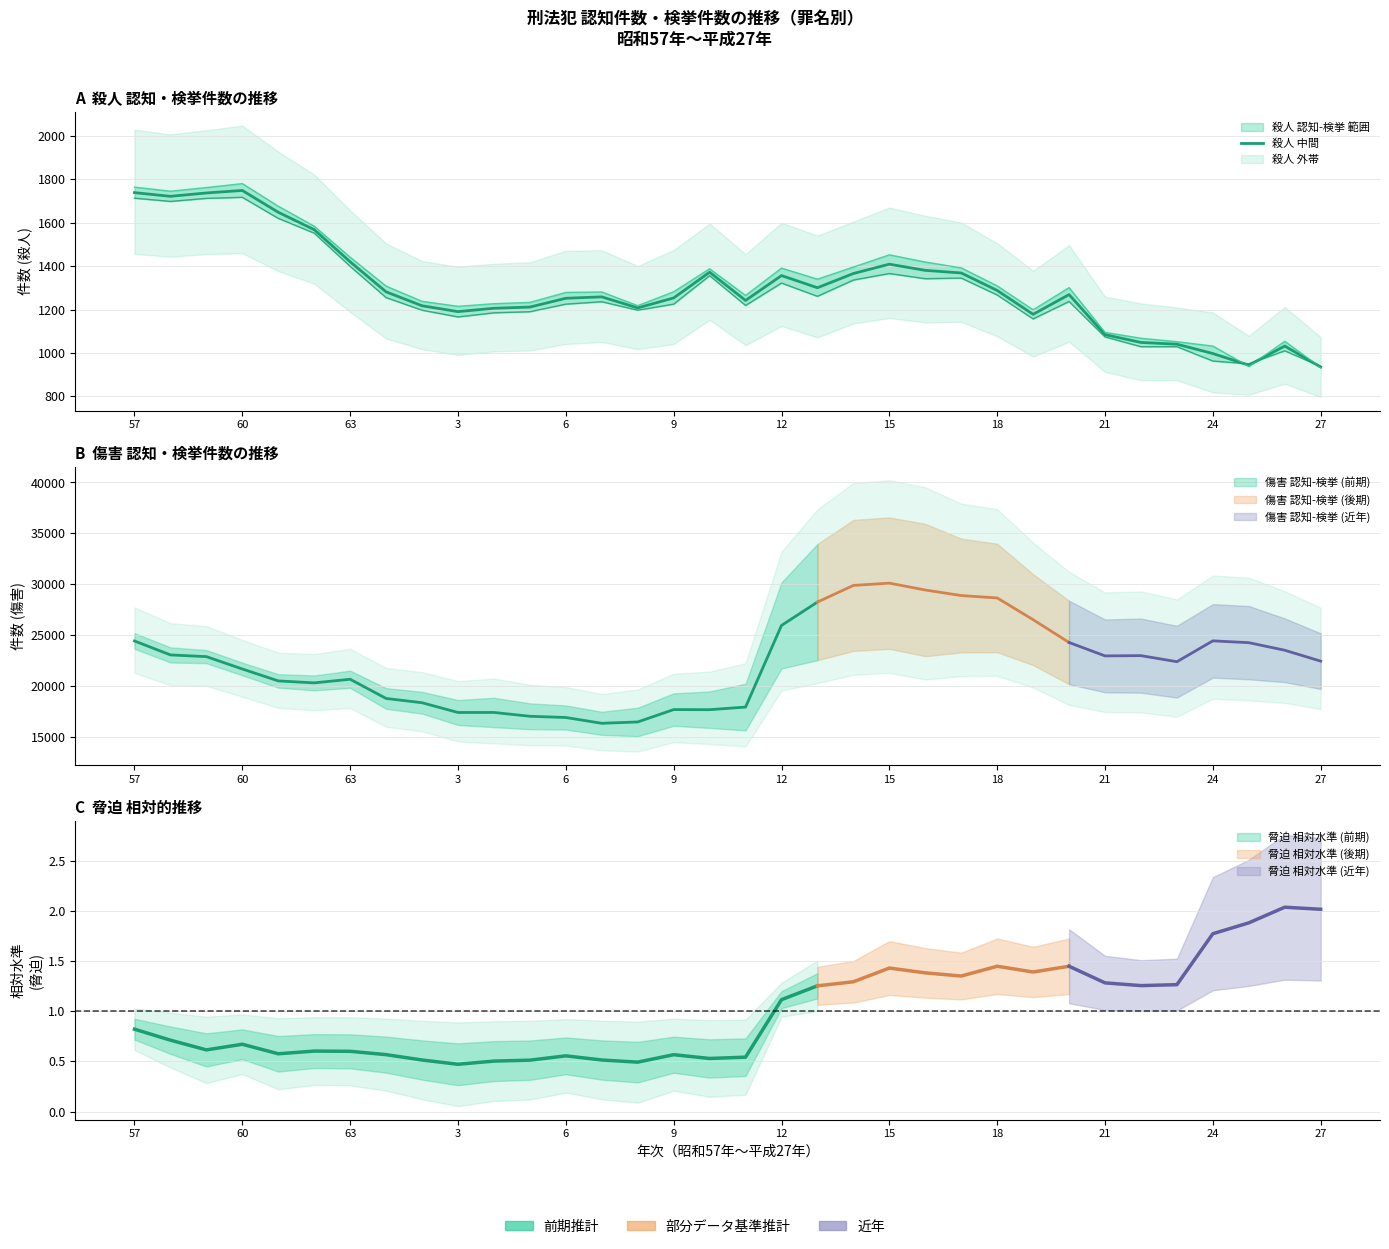

Reading left to right, list all the values displayed in this chart.

1738.5	1721.5	1737.0	1748.5	1648.0	1568.0	1420.0	1281.5	1217.5	1190.5	1206.0	1211.5	1252.0	1258.5	1207.5	1253.5	1372.0	1242.0	1356.5	1300.5	1366.0	1409.0	1380.5	1368.5	1288.0	1178.0	1269.0	1084.5	1048.5	1040.5	997.5	944.0	1032.0	935.5